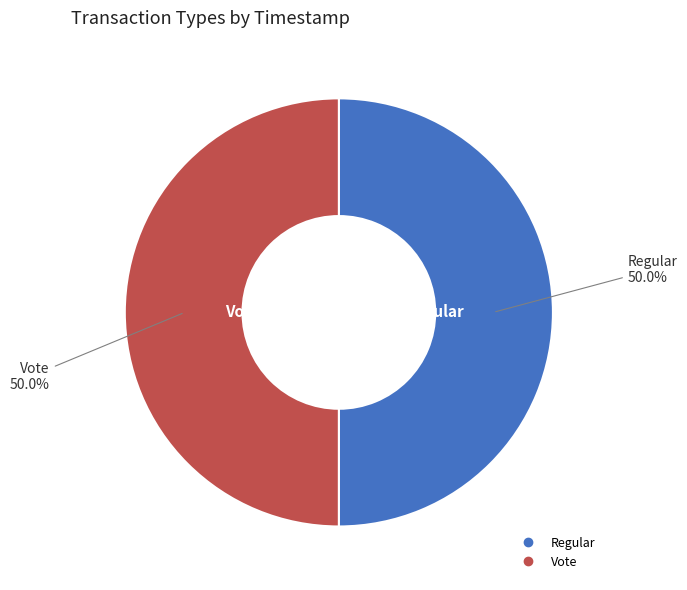

Combined, do Regular and Vote account for over 50%?

Yes